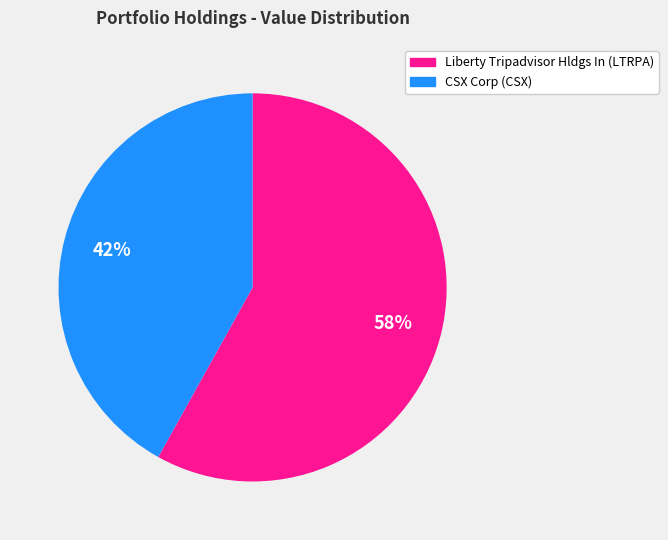

Between Liberty Tripadvisor Hldgs In and CSX Corp, which is larger?

Liberty Tripadvisor Hldgs In